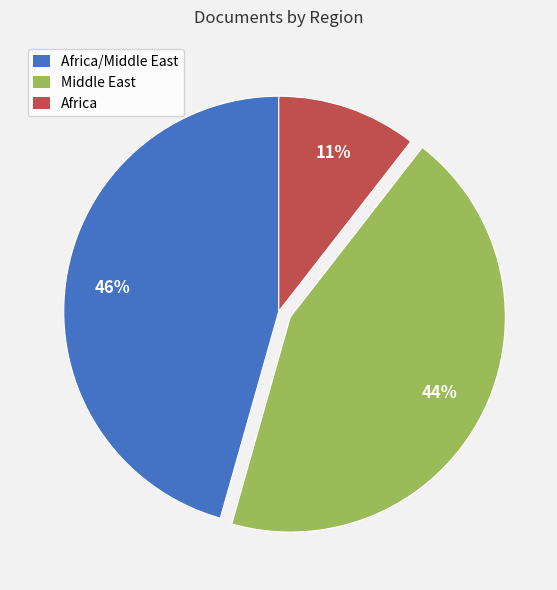

Between Africa and Middle East, which is larger?

Middle East